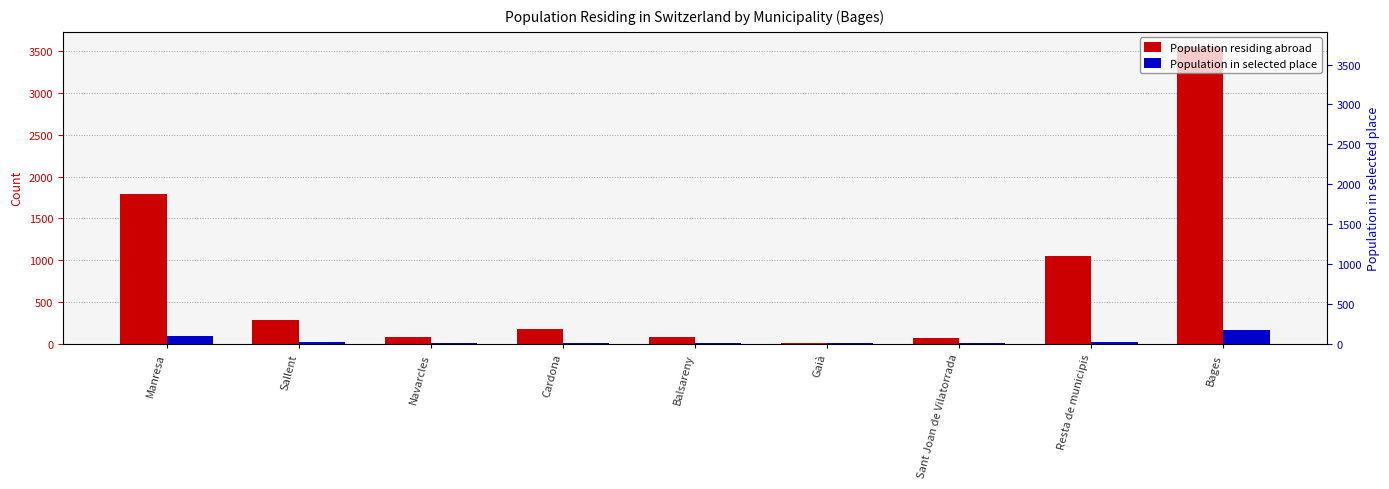

Does the chart contain any negative values?

No